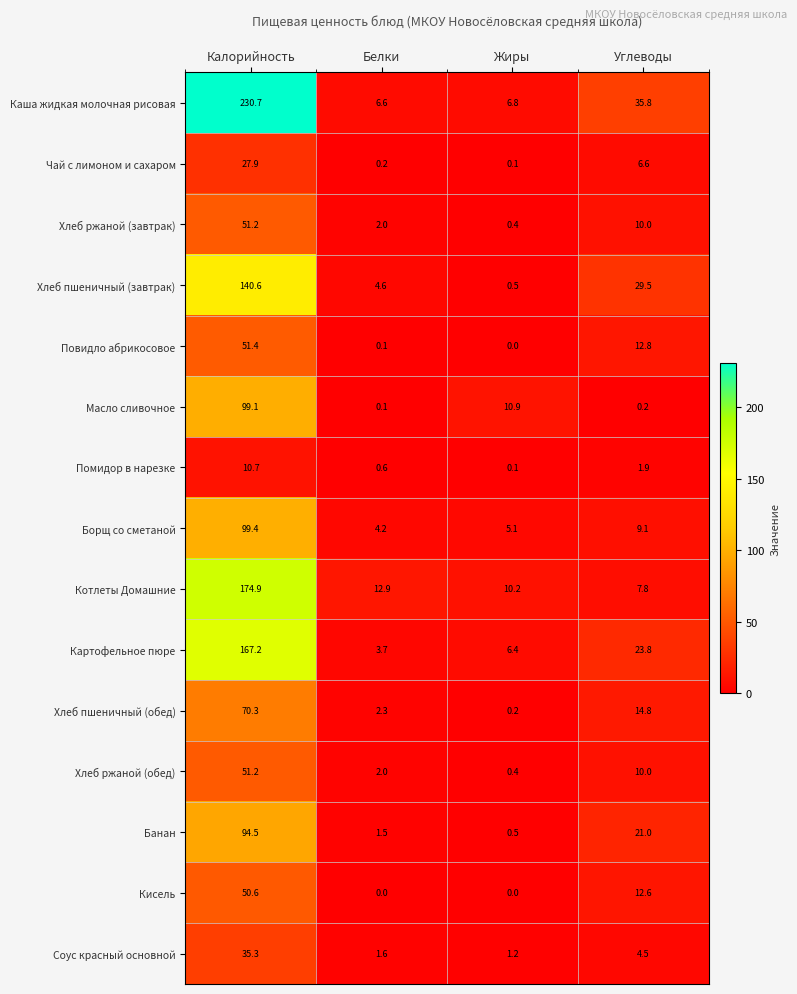

Between Белки and Жиры, which series saw the biggest shift?

Масло сливочное